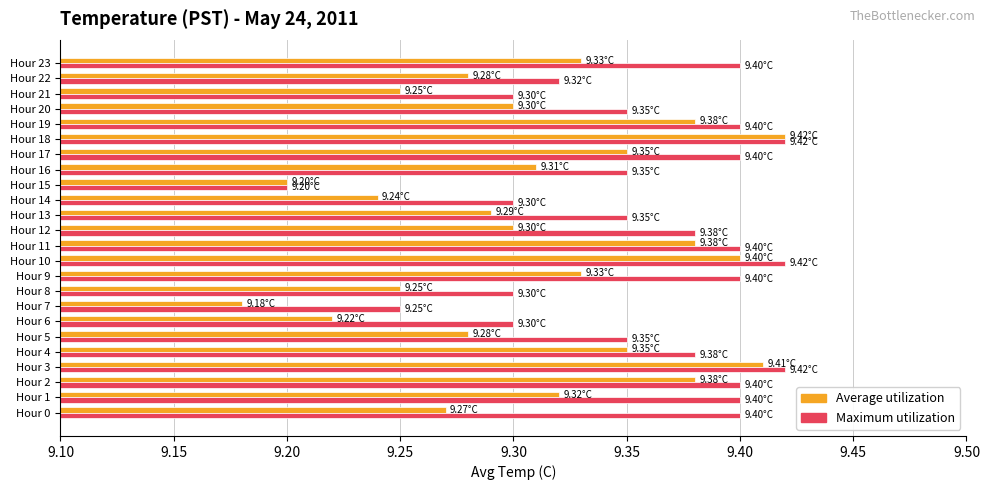

What is the total value across all series at Hour 13?

18.6